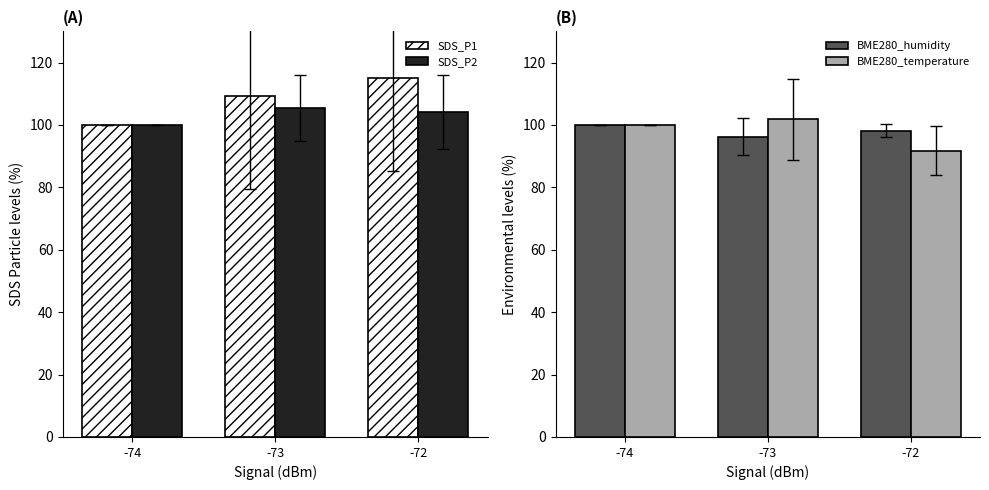

What is the value of the BME280_humidity bar at the 2nd from the left?

96.3